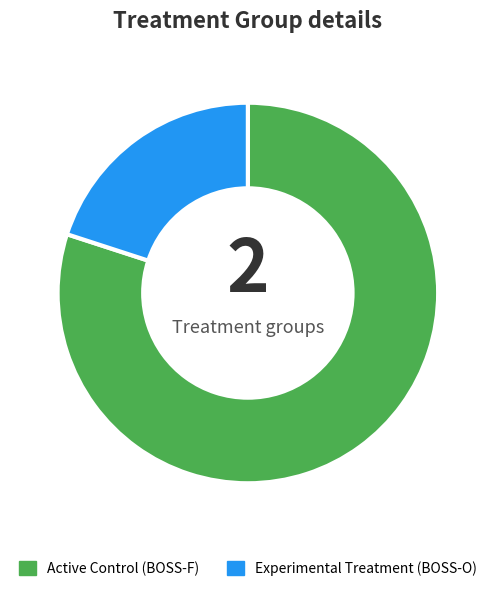

How many slices are in this pie chart?

2